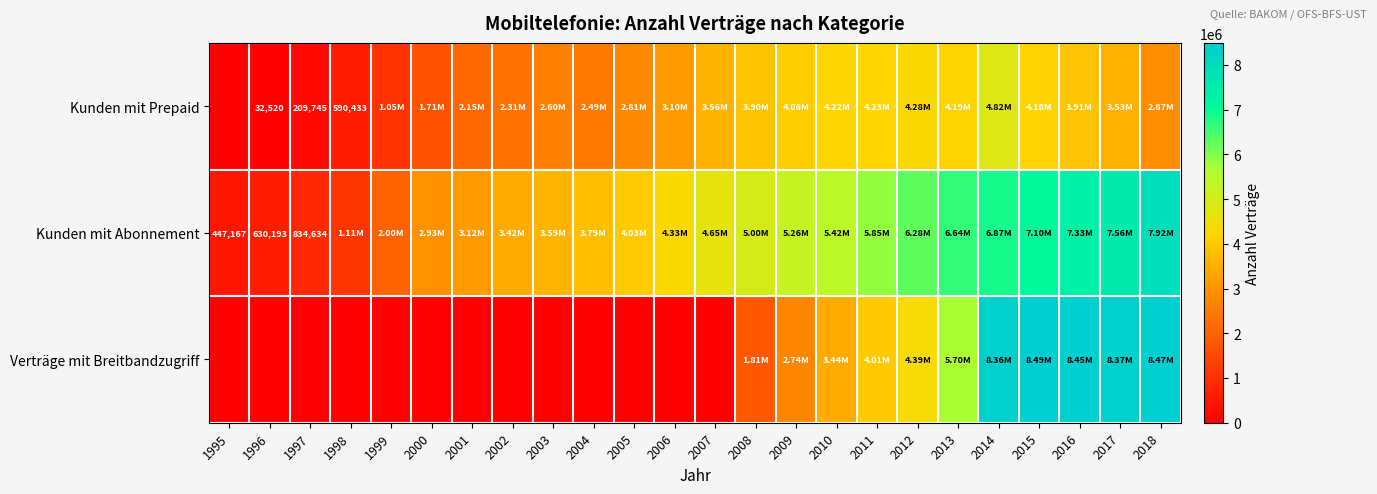

What is the sum of the Kunden mit Prepaid values at 2014 and 2011?

9051275